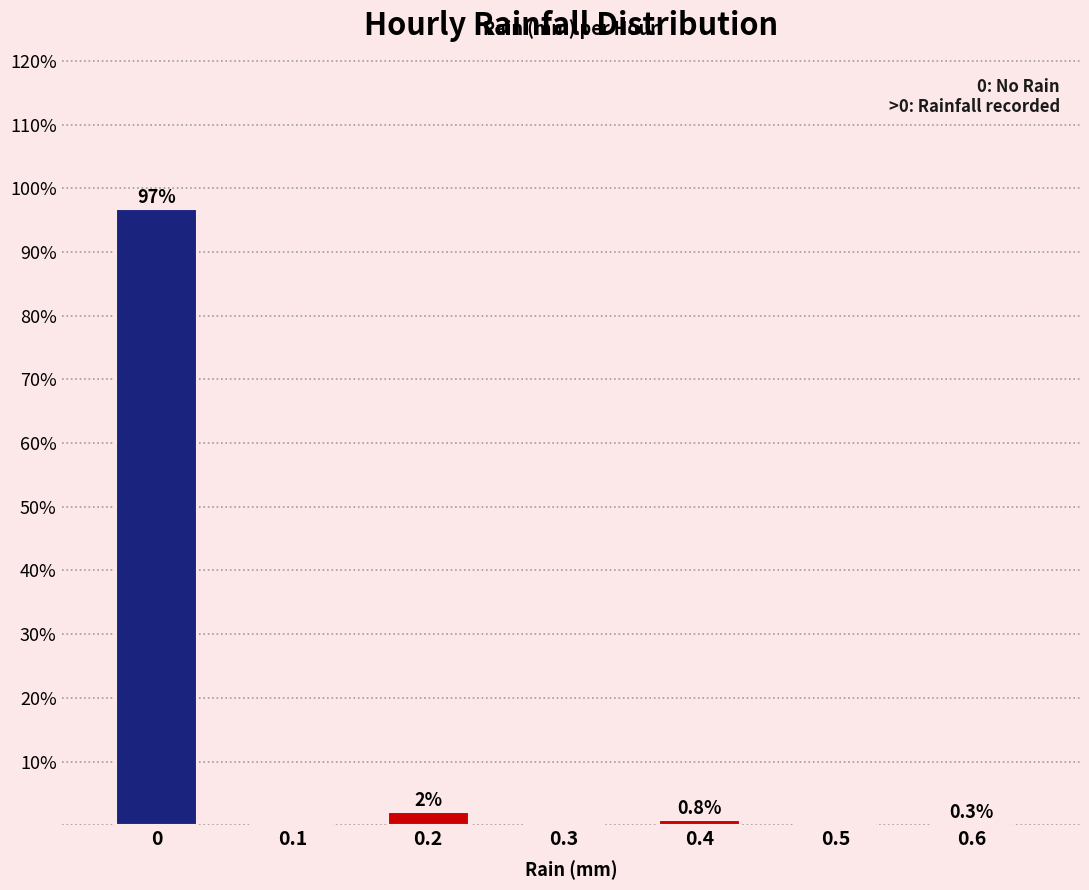

What is the maximum value shown in the chart?

96.8